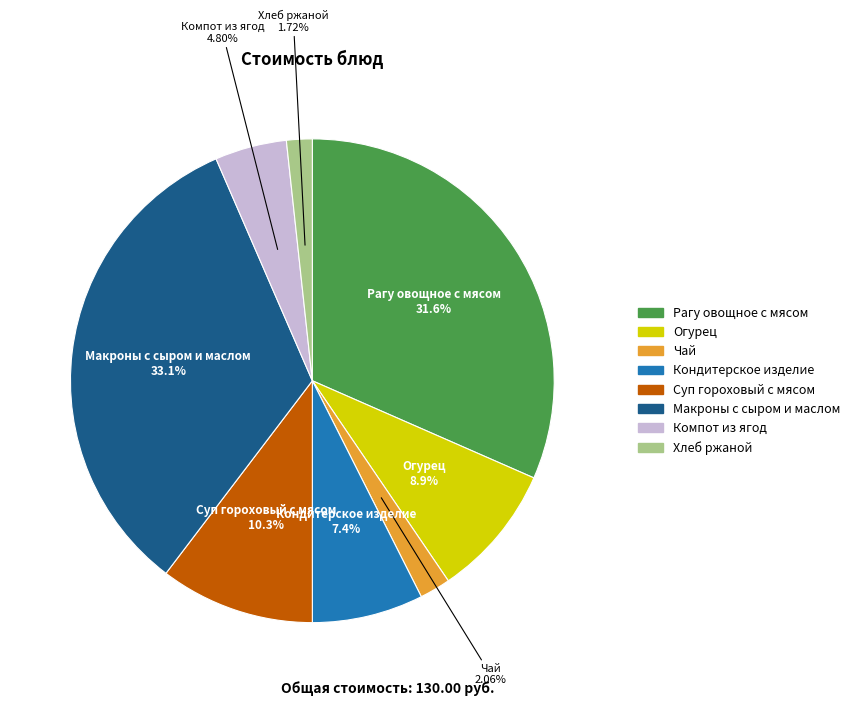

Does Рагу овощное с мясом represent more than half of the total?

No